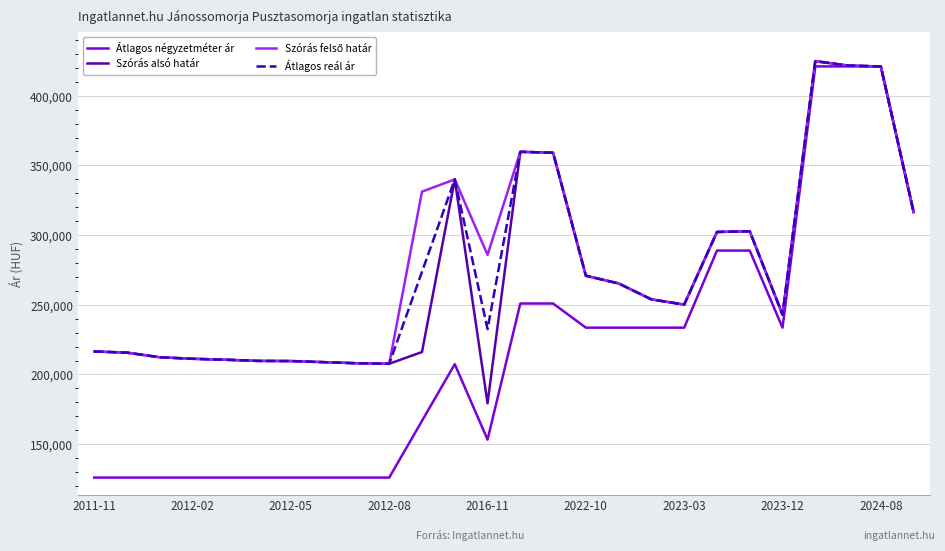

What is the minimum value shown in the chart?

126000